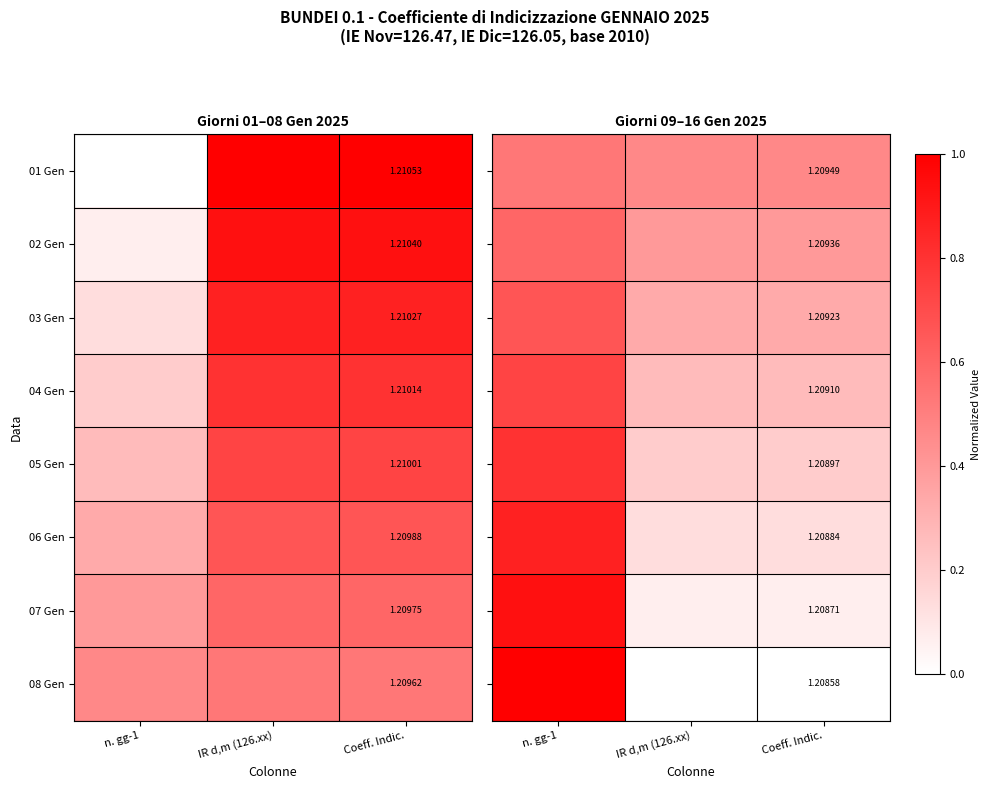

List the series in order of their peak value, lowest first.

01 Gen, 02 Gen, 03 Gen, 04 Gen, 05 Gen, 06 Gen, 07 Gen, 08 Gen